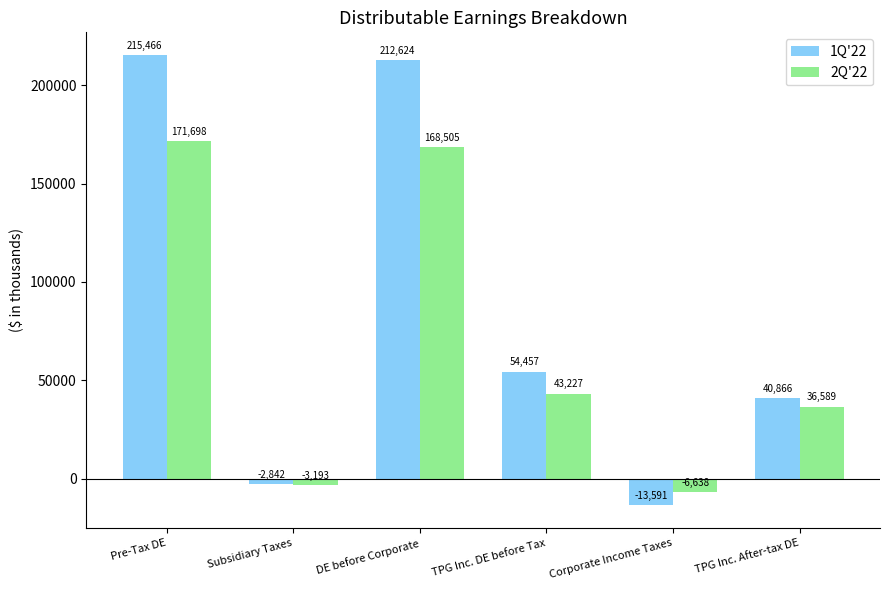

Is the value of 1Q'22 at Subsidiary Taxes greater than the value of 2Q'22 at Pre-Tax DE?

No